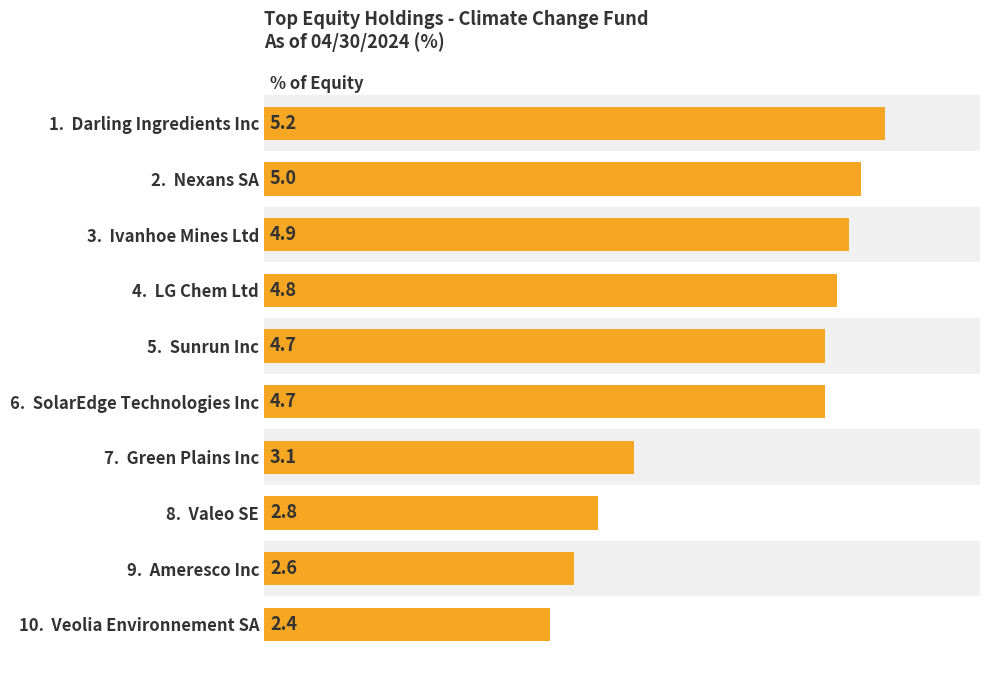

At which label is the value closest to 3?

7.  Green Plains Inc